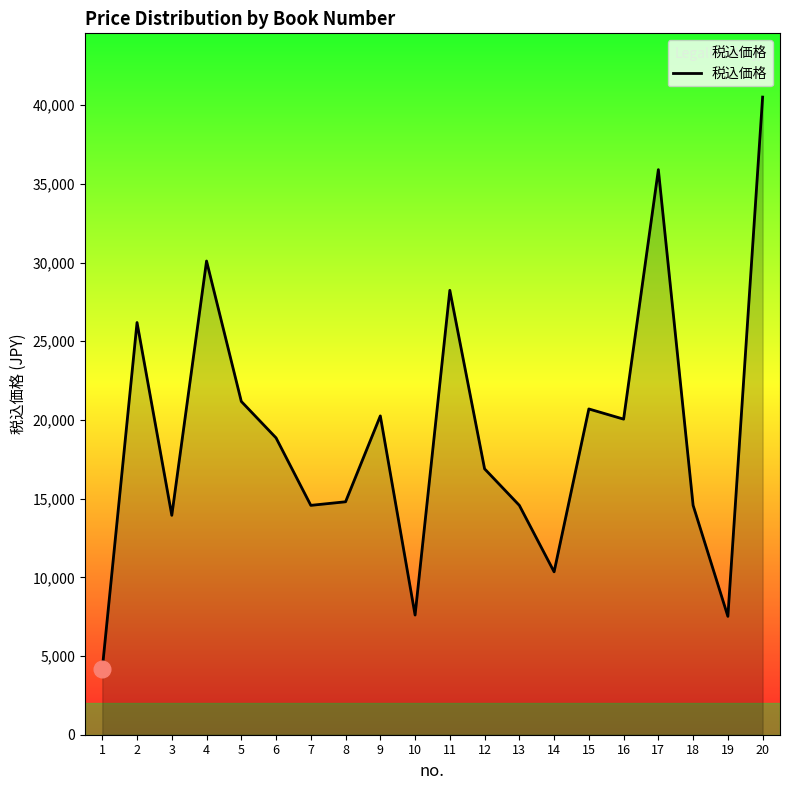

Which label corresponds to the smallest value in the chart?

1